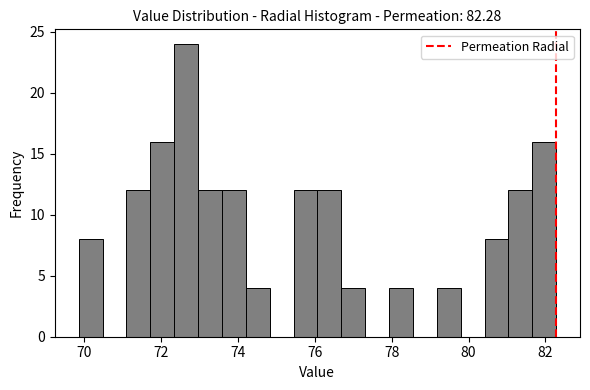

Read against the x-axis, roughly where is the centre of the tallest bar?

72.6